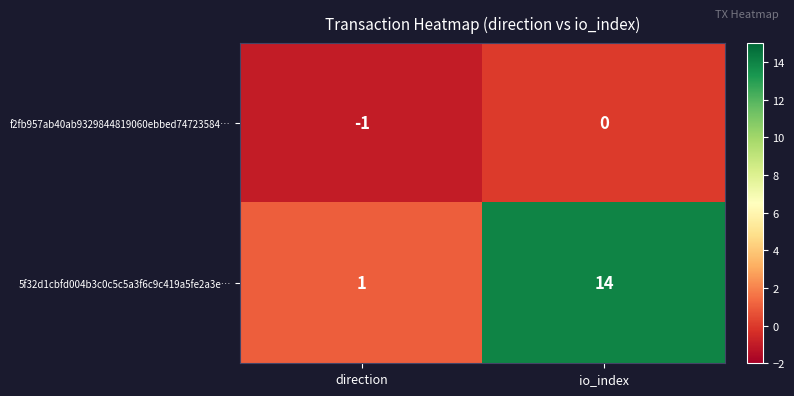

What is the difference between the highest and lowest values at io_index?

14